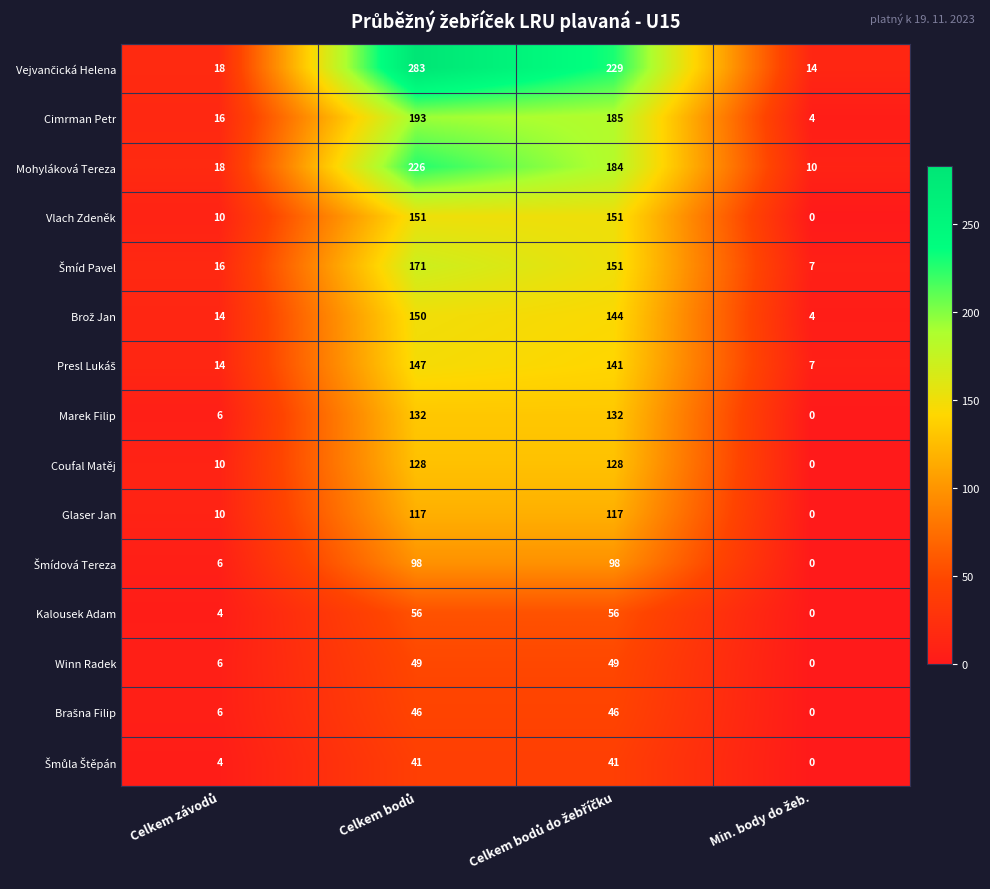

What is the maximum value shown in the chart?

283